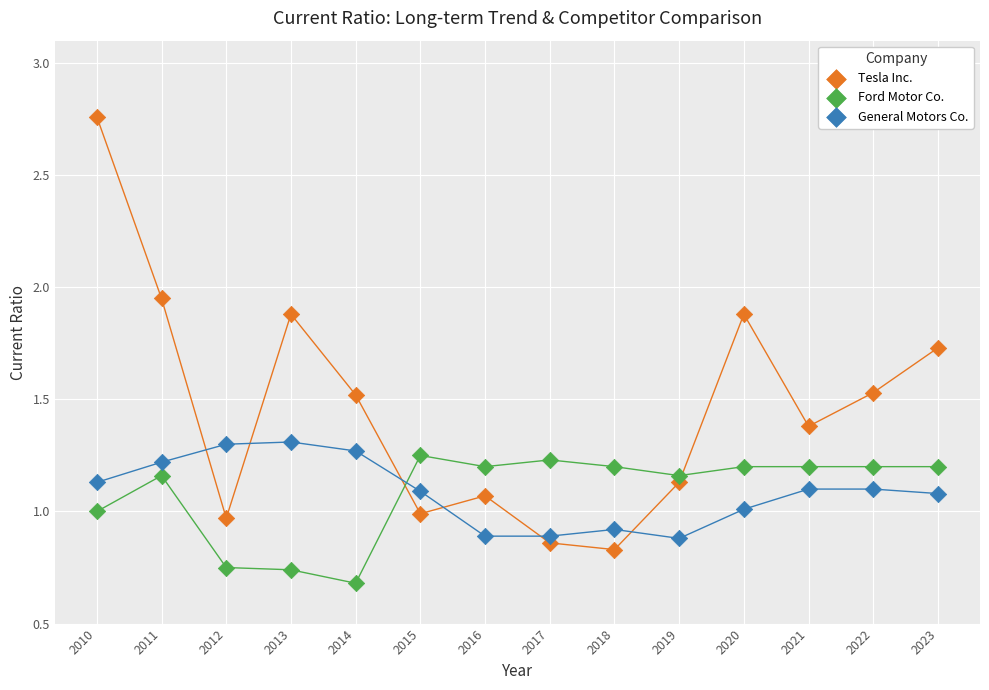

Which series reaches the maximum Y coordinate?

Tesla Inc.